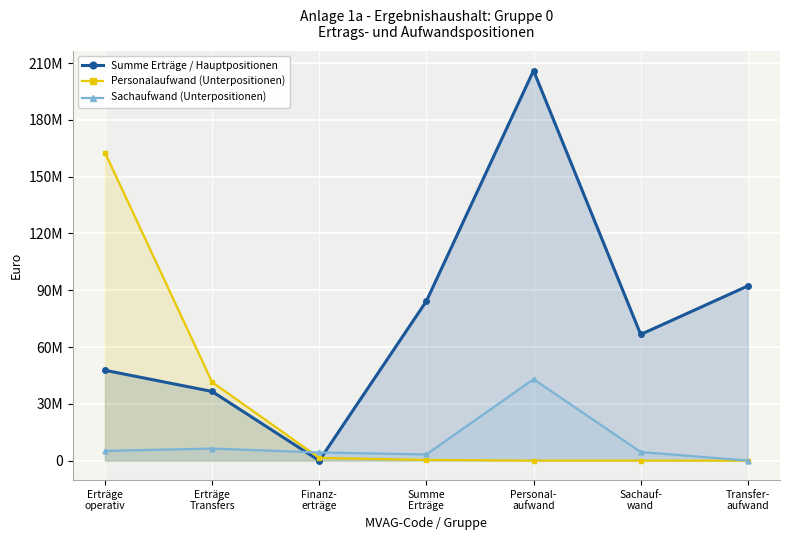

True or false: Sachaufwand (Unterpositionen) has a value of 6378900 at Erträge
Transfers.

True